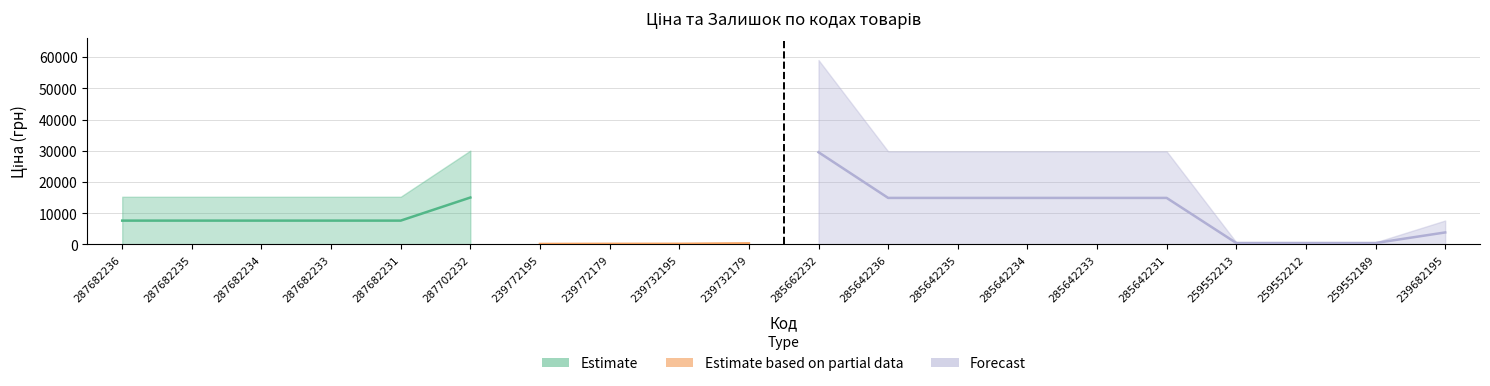

At which category is the sum across all series the highest?

285662232